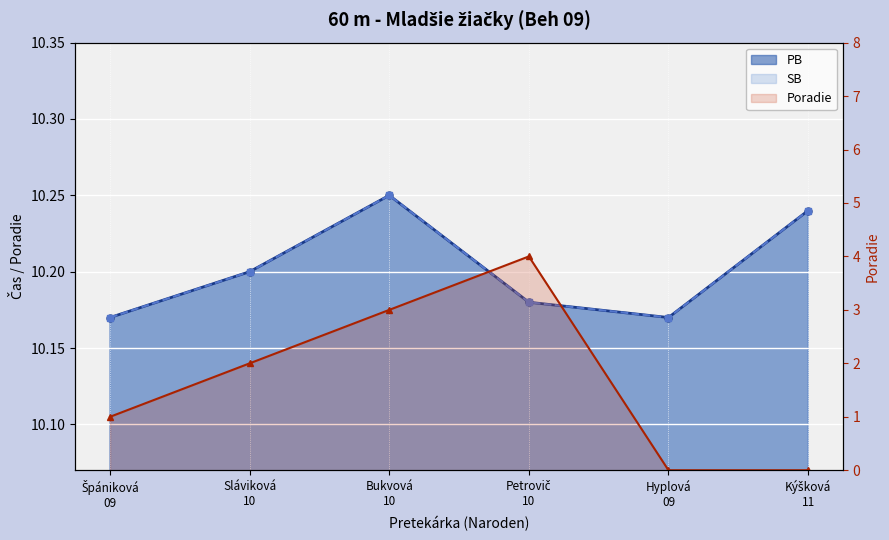

At which category is the sum across all series the highest?

Petrovič
10